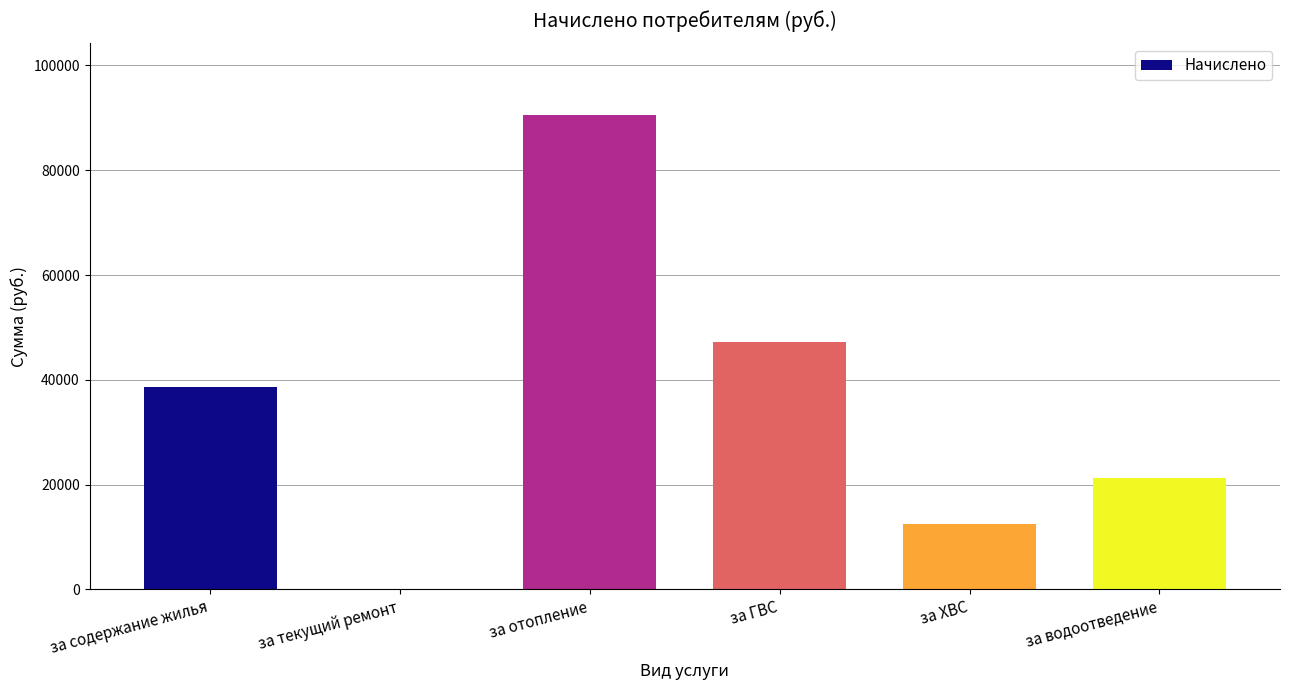

Where does the data first go above 38692?

за содержание жилья